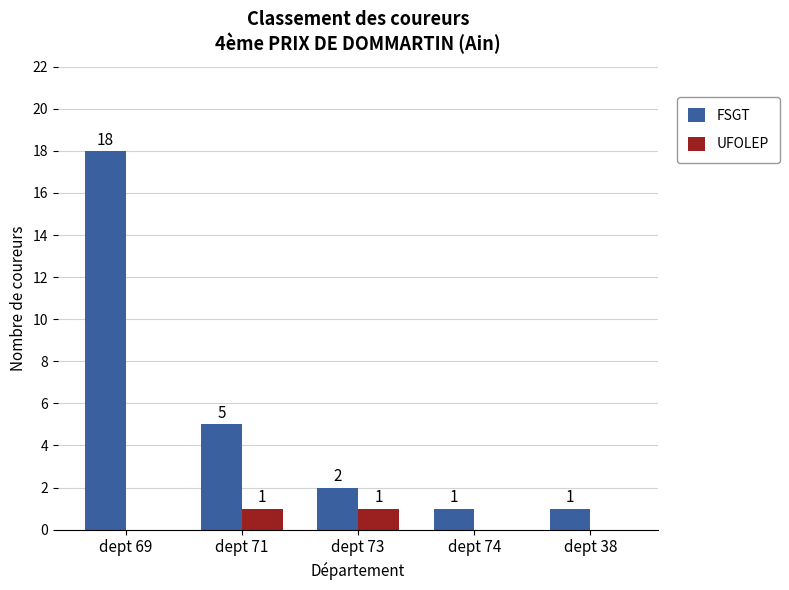

At which category is the sum across all series the highest?

dept 69